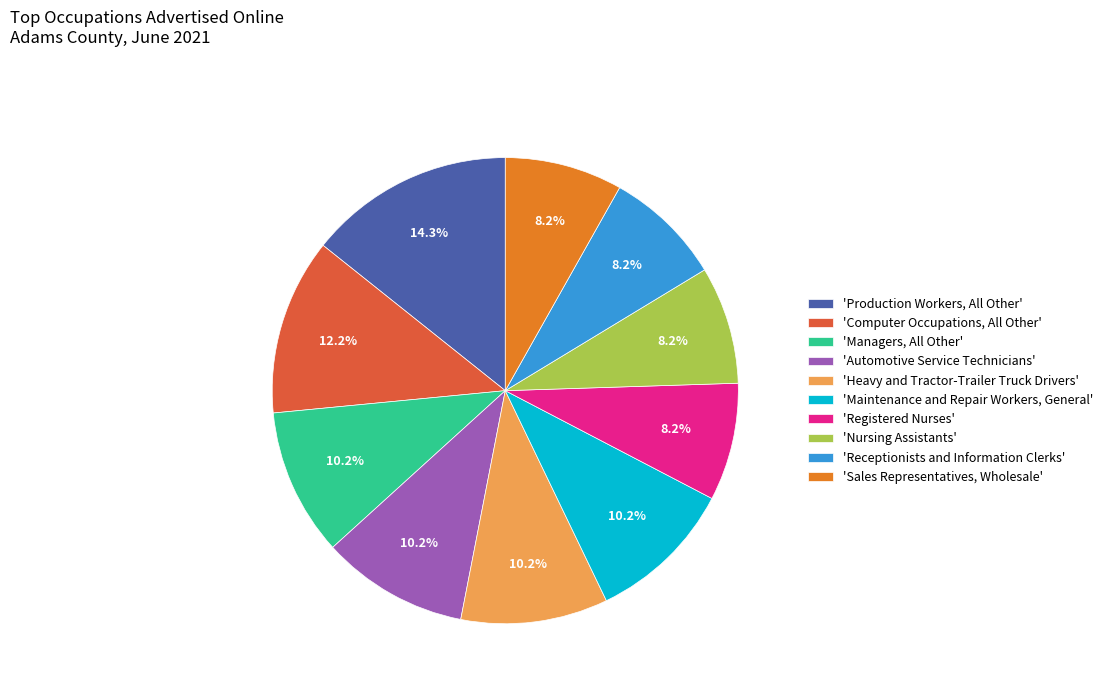

Combined, what portion of the pie is 'Automotive Service Technicians' and 'Nursing Assistants'?

18.4%